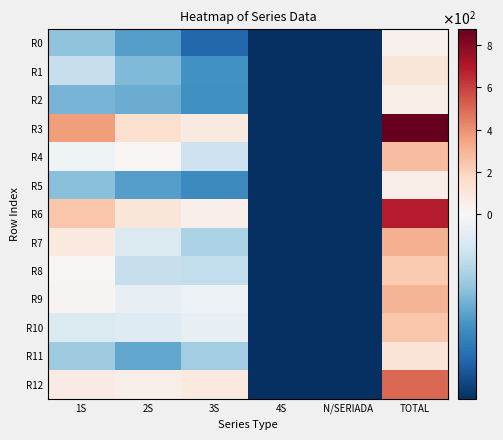

Which series has the largest range (max minus min)?

R3